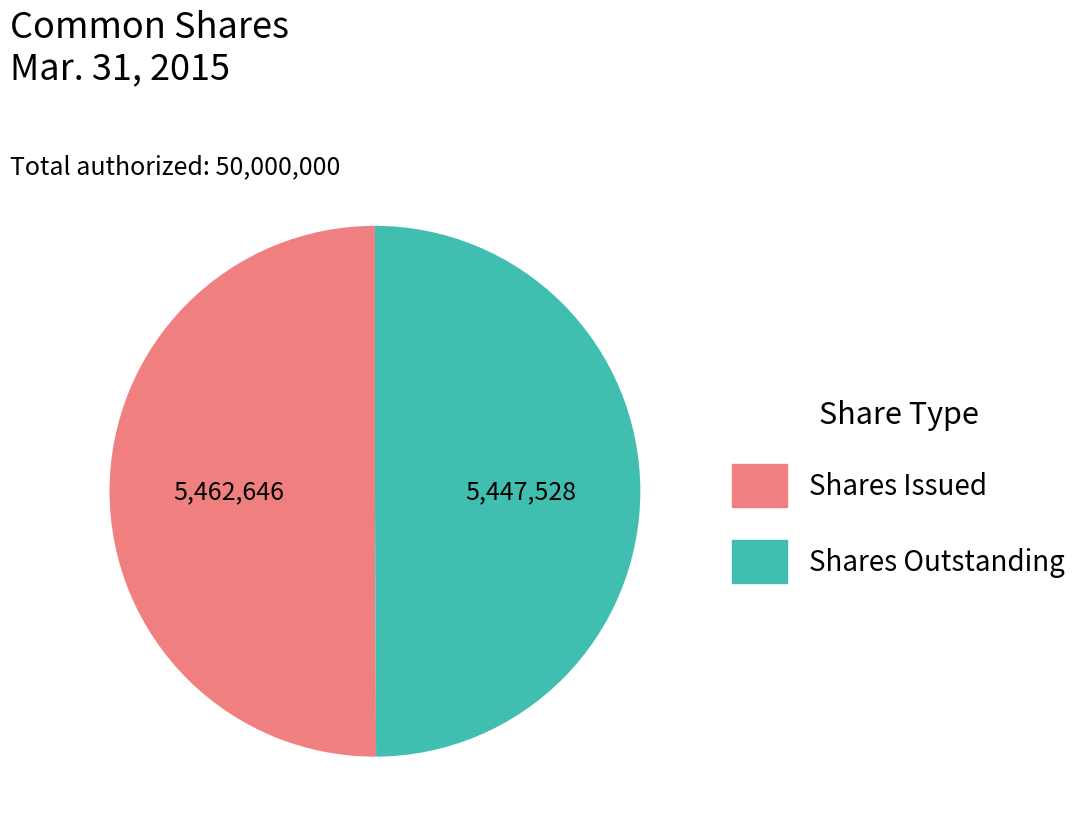

Which slice is the largest?

Common shares, shares issued